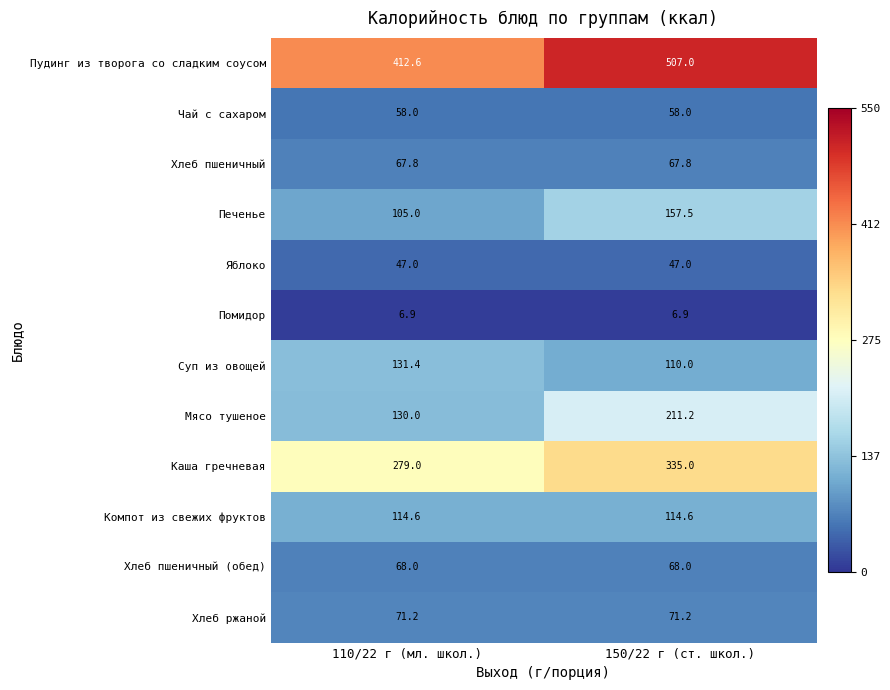

The value of Суп из овощей at 110/22 г (мл. школ.) is 182.2. True or false?

False